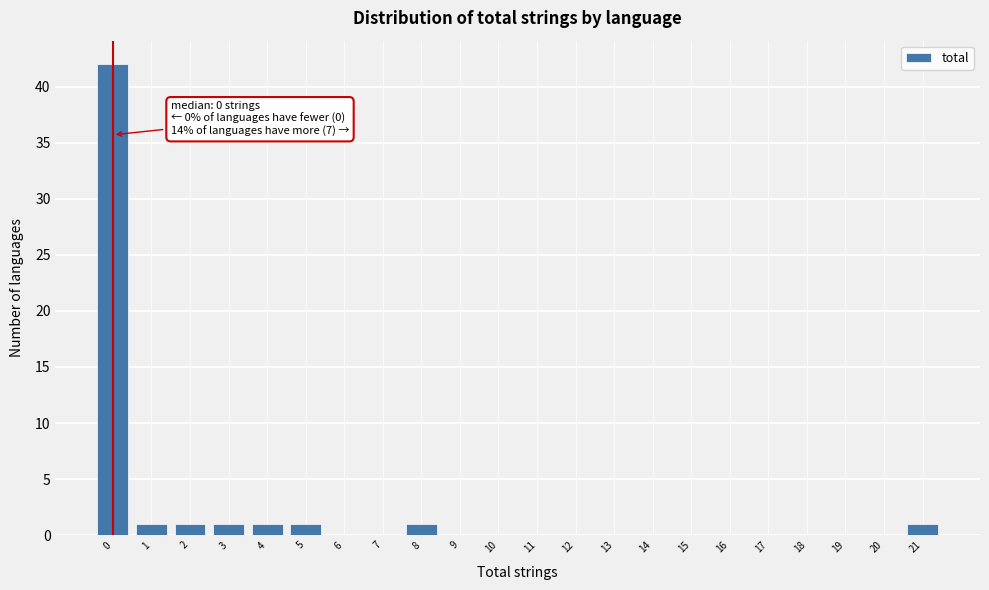

Reading right to left, what are all the values shown in this chart?

21=1	20=0	19=0	18=0	17=0	16=0	15=0	14=0	13=0	12=0	11=0	10=0	9=0	8=1	7=0	6=0	5=1	4=1	3=1	2=1	1=1	0=42